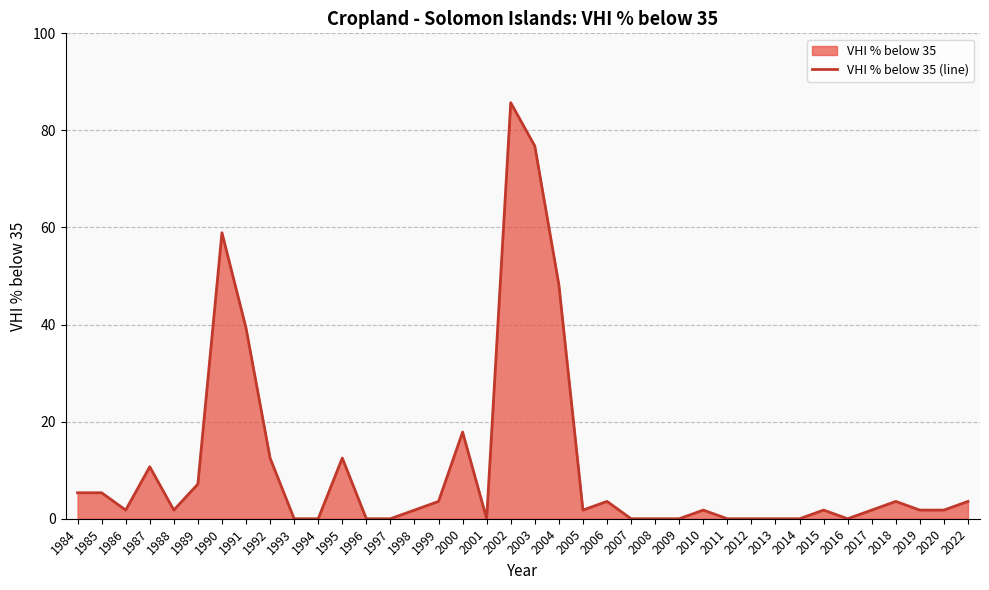

How many values are below 1?

13